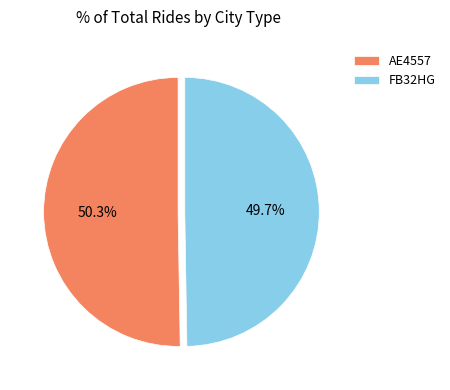

How many segments does this pie chart have?

2